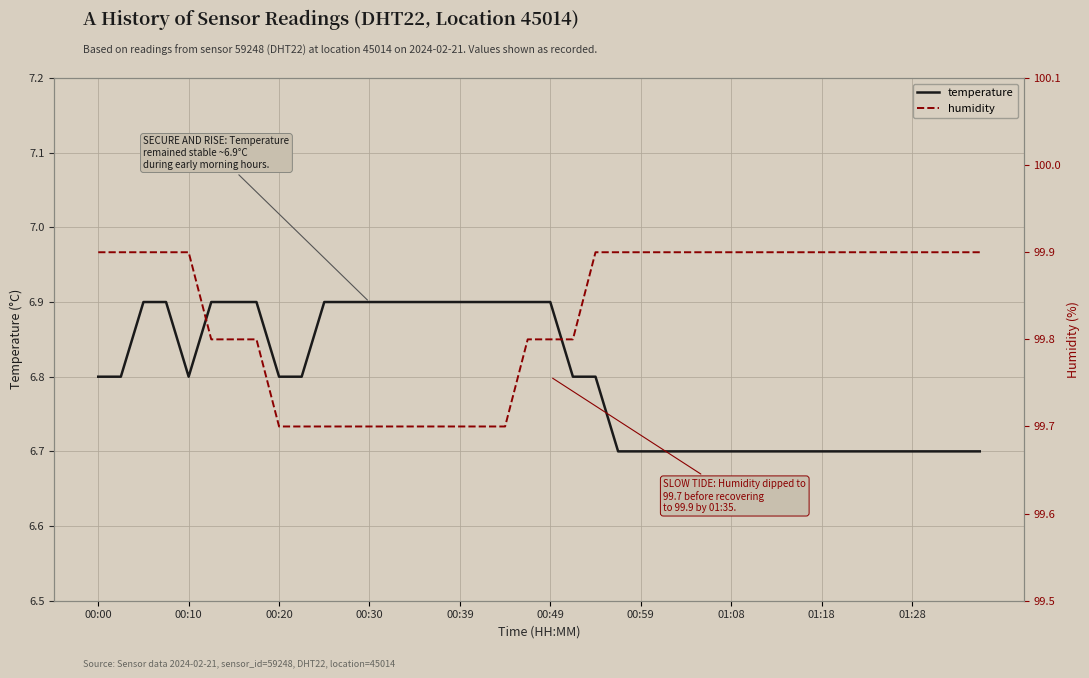

List the series in order of their overall mean, lowest first.

temperature, humidity